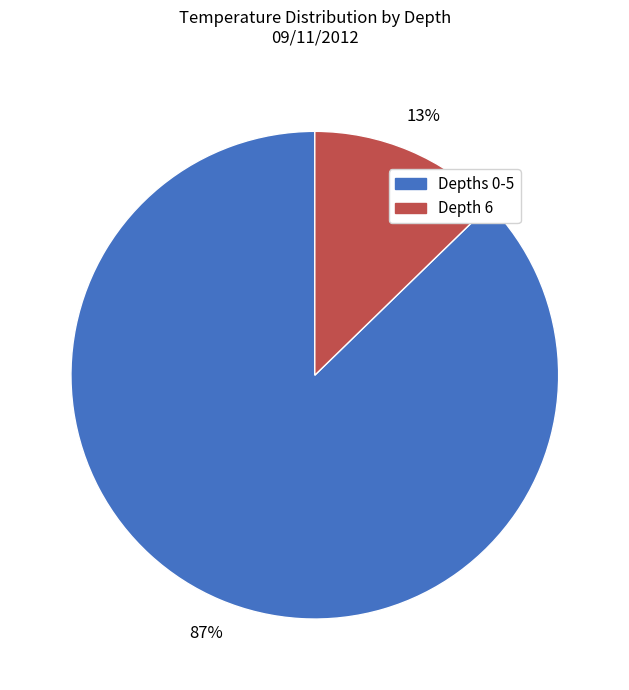

Is there a majority slice in this chart?

Yes